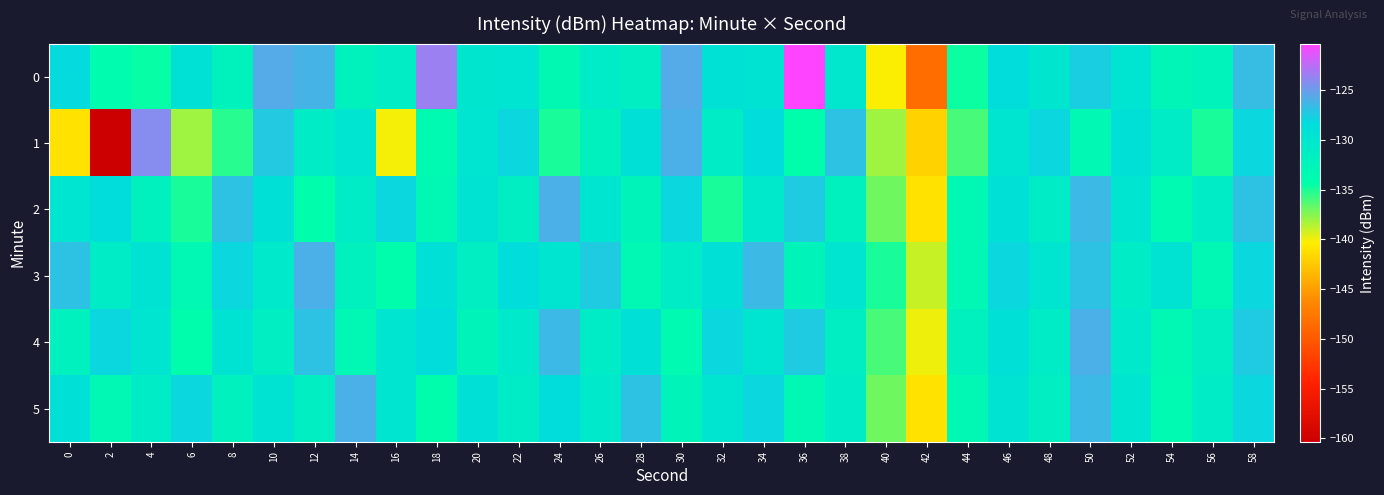

At which category is the sum across all series the highest?

58